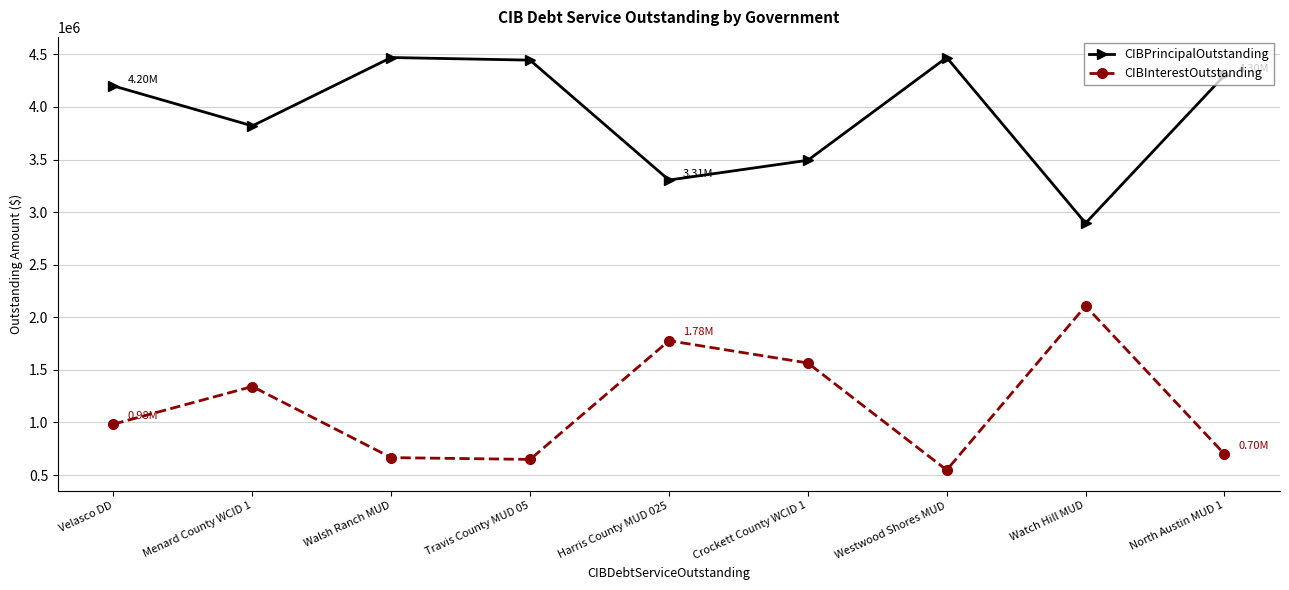

What is the total value across all series at Watch Hill MUD?

5002762.7